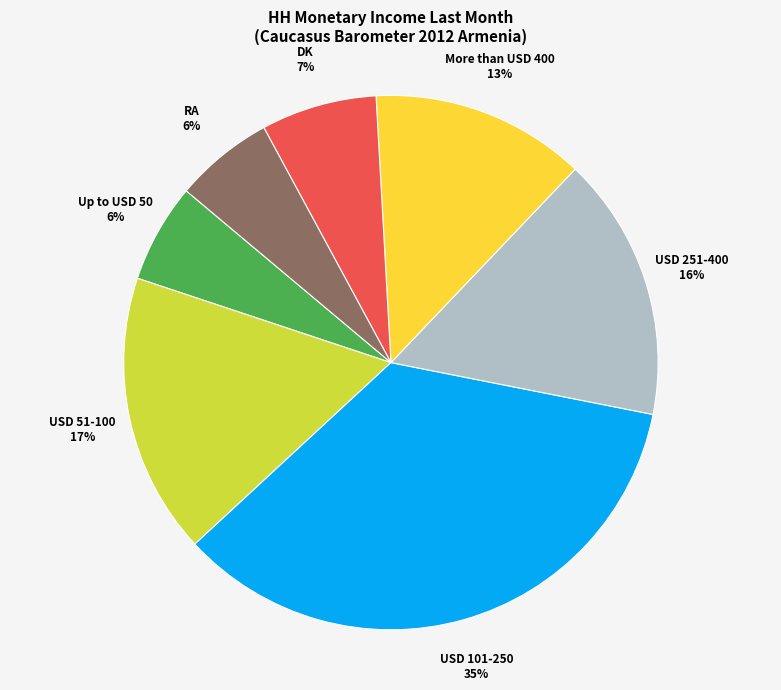

Count the number of slices in the pie.

7